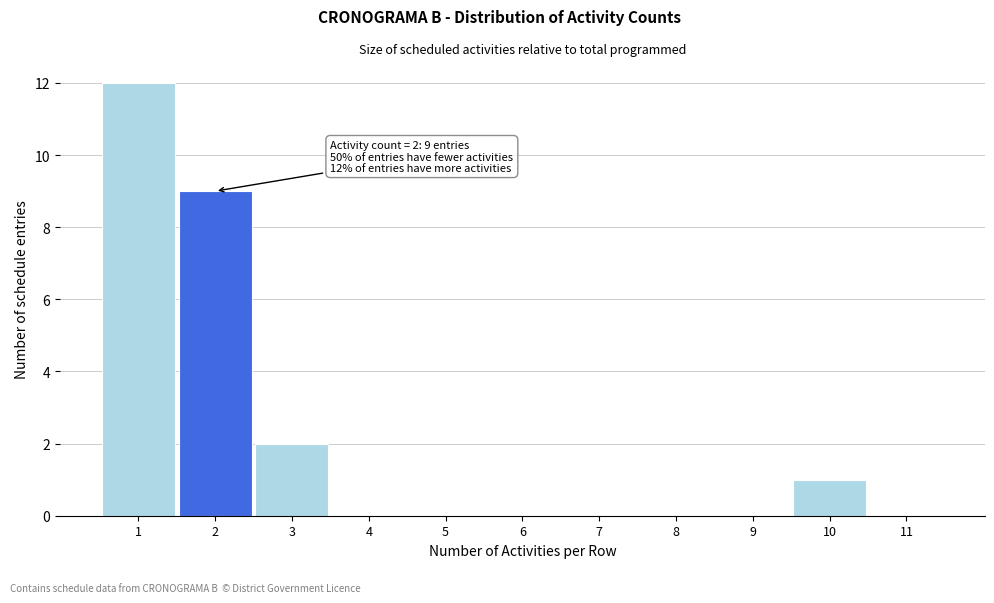

Reading left to right, list all the values displayed in this chart.

1=12	2=9	3=2	4=0	5=0	6=0	7=0	8=0	9=0	10=1	11=0